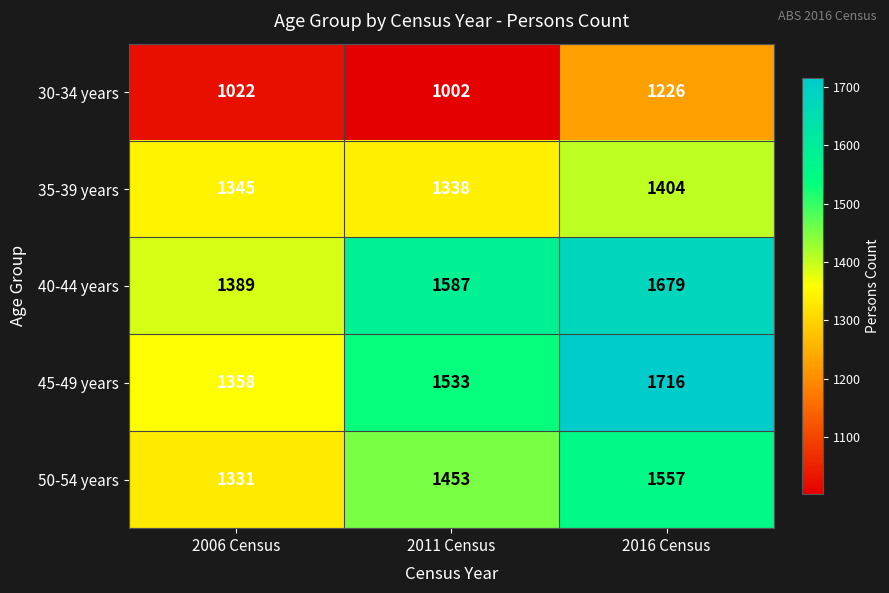

At how many categories does at least one series exceed 1466?

2